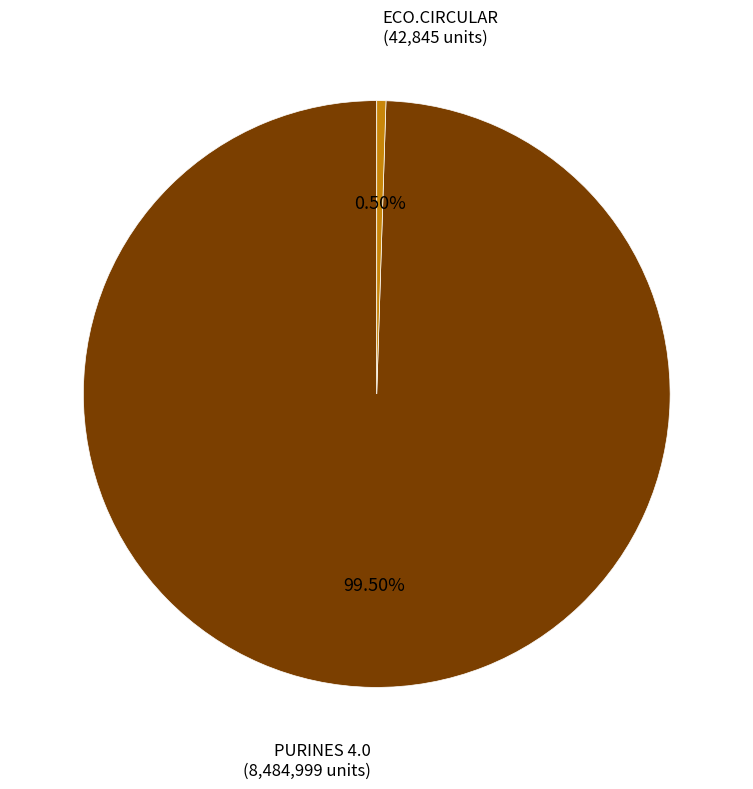

To the nearest percent, what is the difference between the PURINES 4.0 and ECO.CIRCULAR slice percentages?

99%